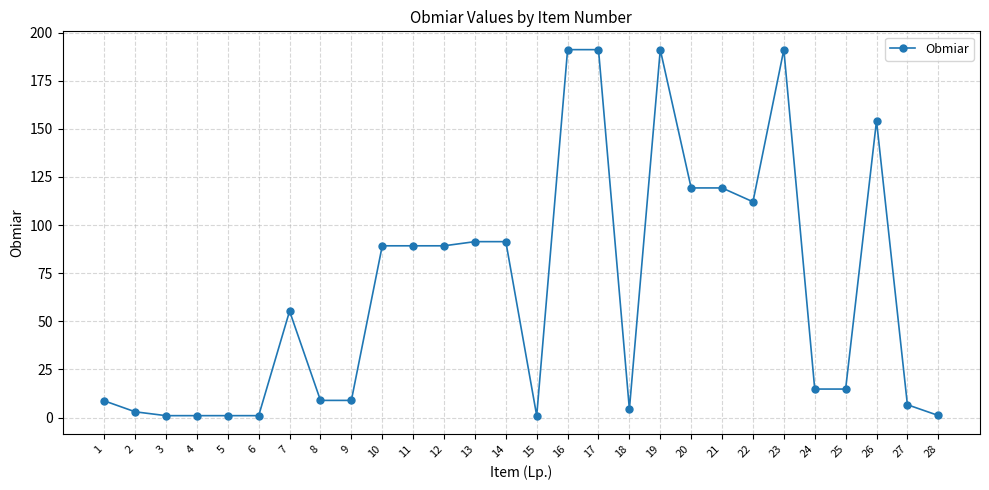

What is the maximum value shown in the chart?

191.1